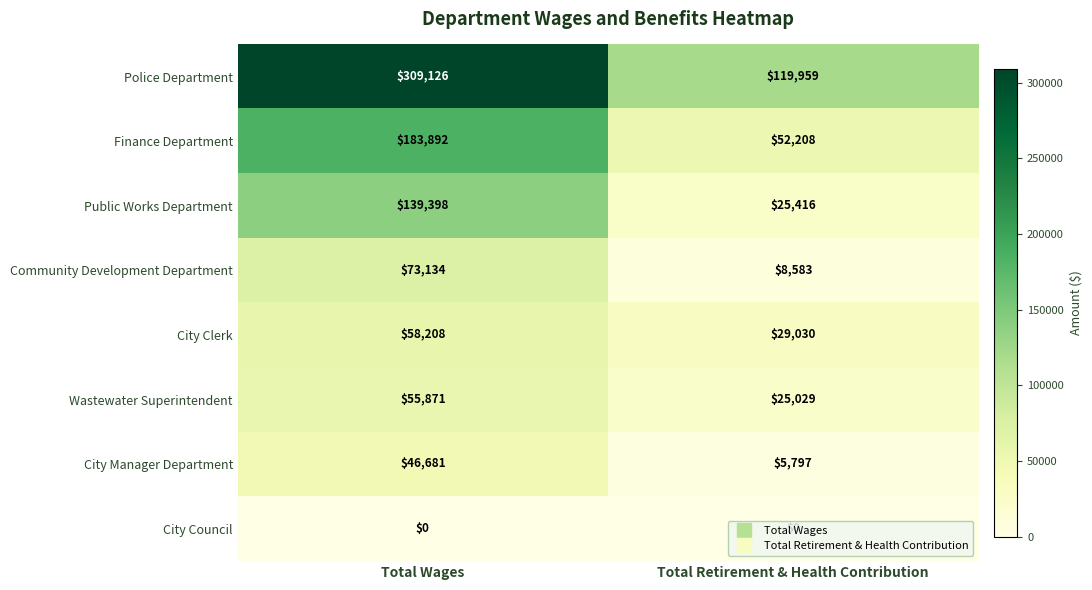

At how many categories does at least one series exceed 80791?

2